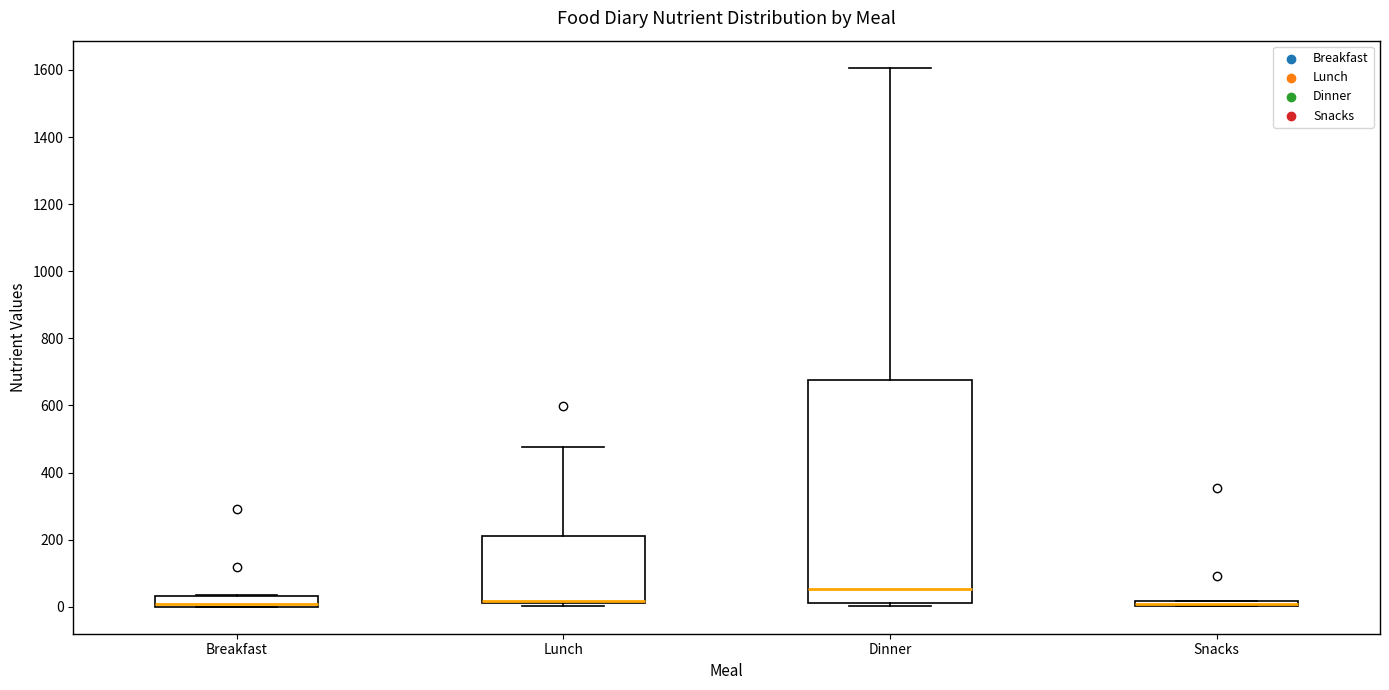

Where is the upper edge of the box for Breakfast on the y-axis? The values are not printed on the chart, so give them approximately, as read against the axis.

40